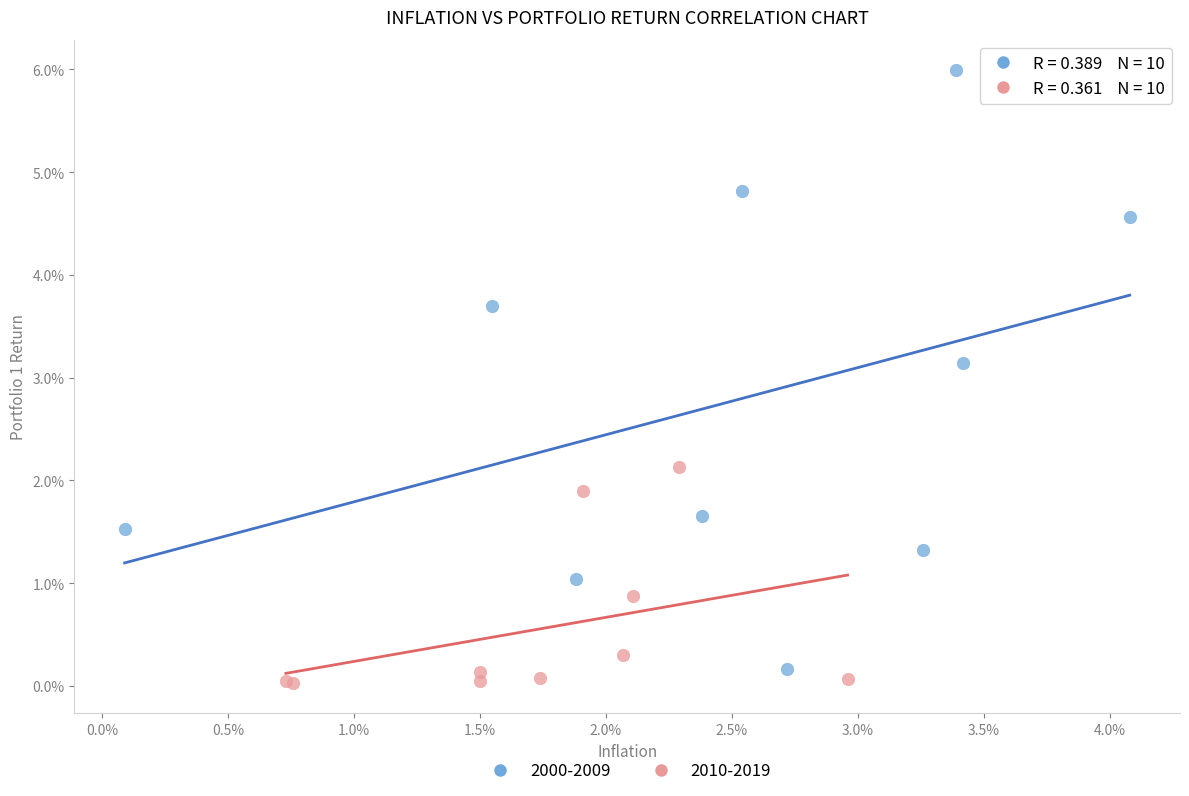

Which series contains the highest Y value?

2000-2009